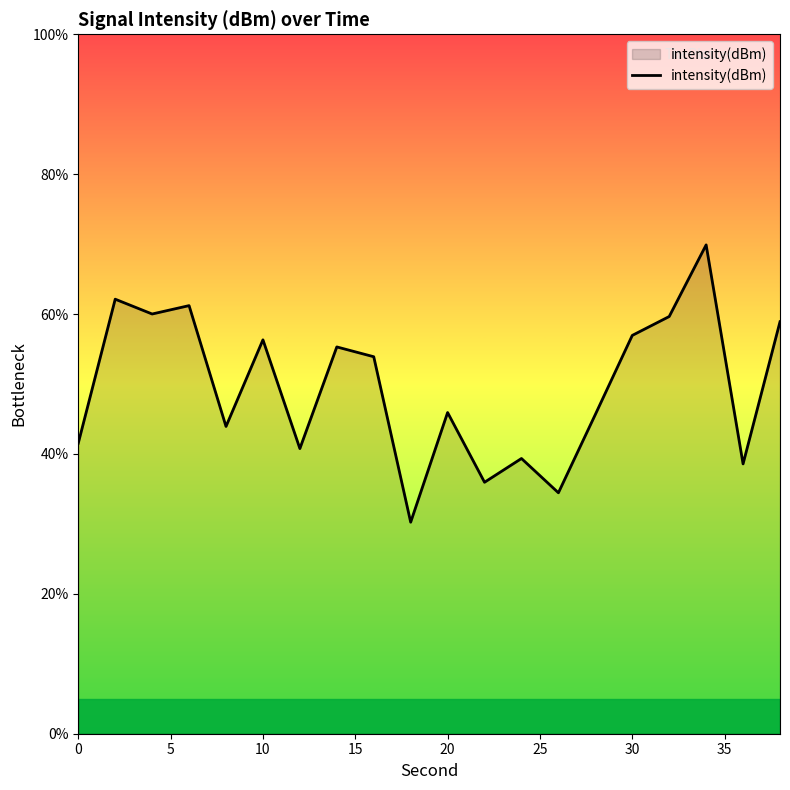

What is the minimum value shown in the chart?

30.2